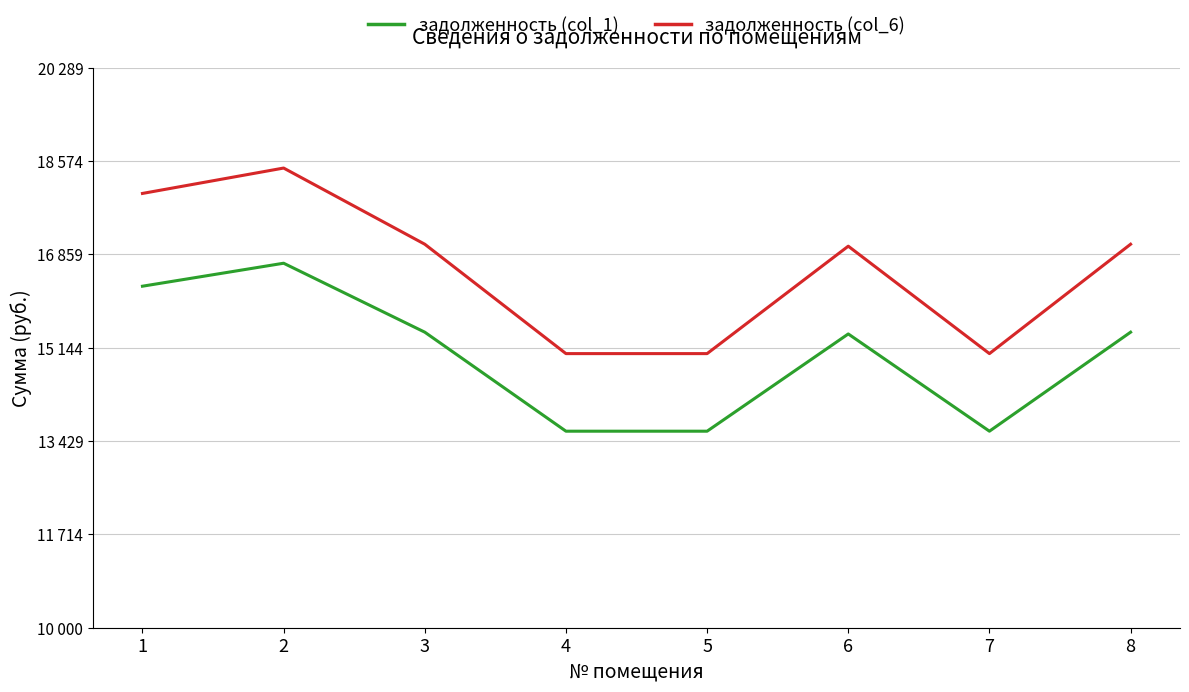

Which series changed the most between 1 and 2?

задолженность (col_6)